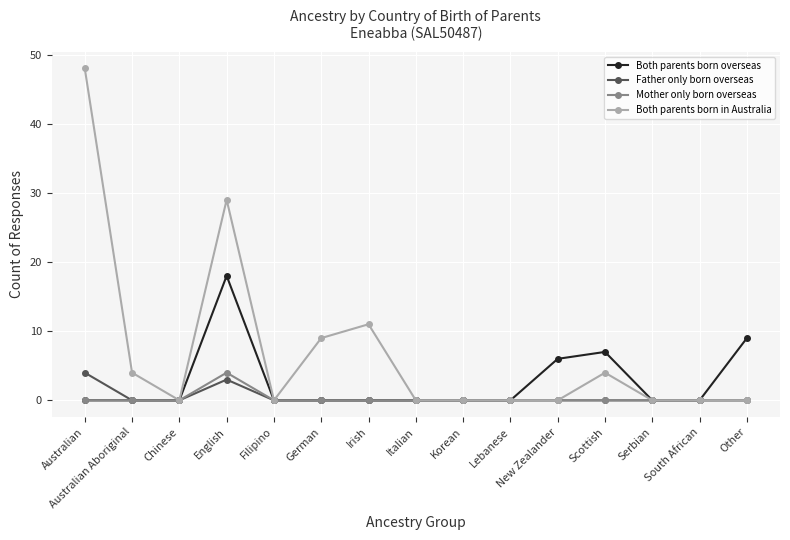

What is the difference between the maximum and minimum values in the Father only born overseas series?

4